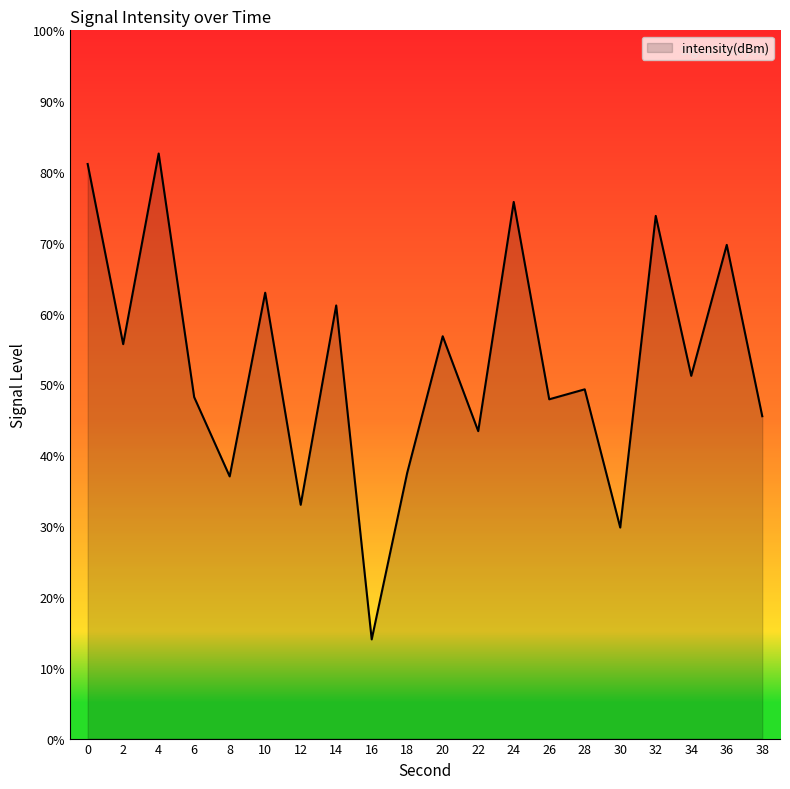

What is the difference between the values at 28 and 22?

5.9